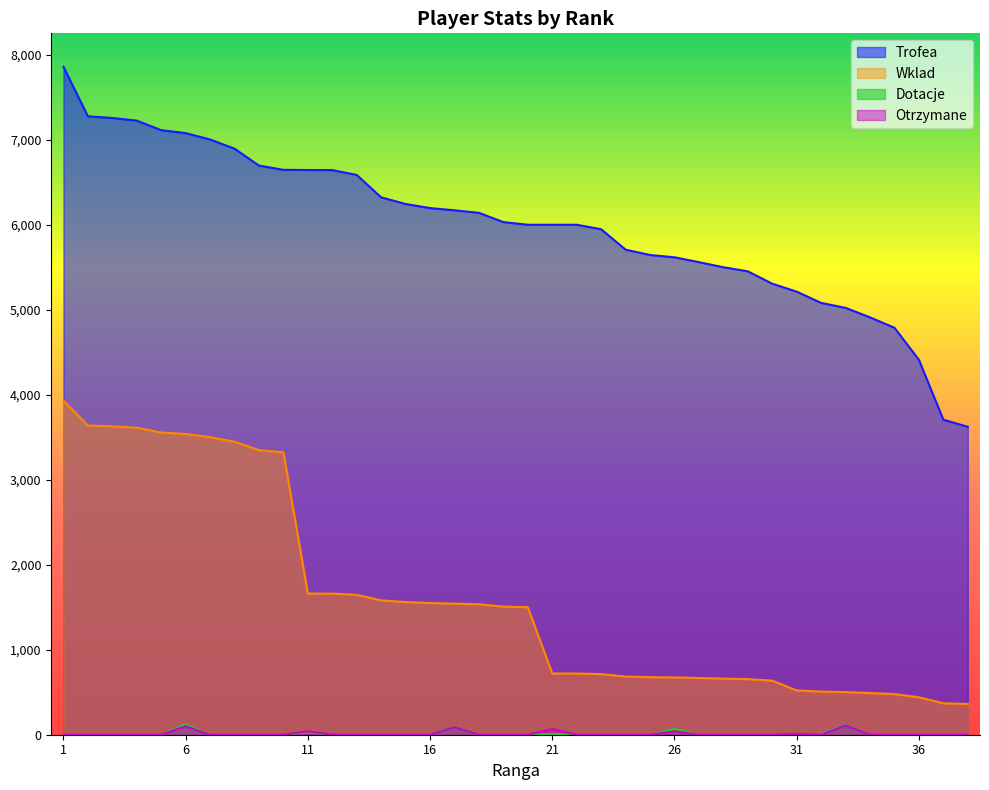

At which label does Trofea first exceed 6031?

1